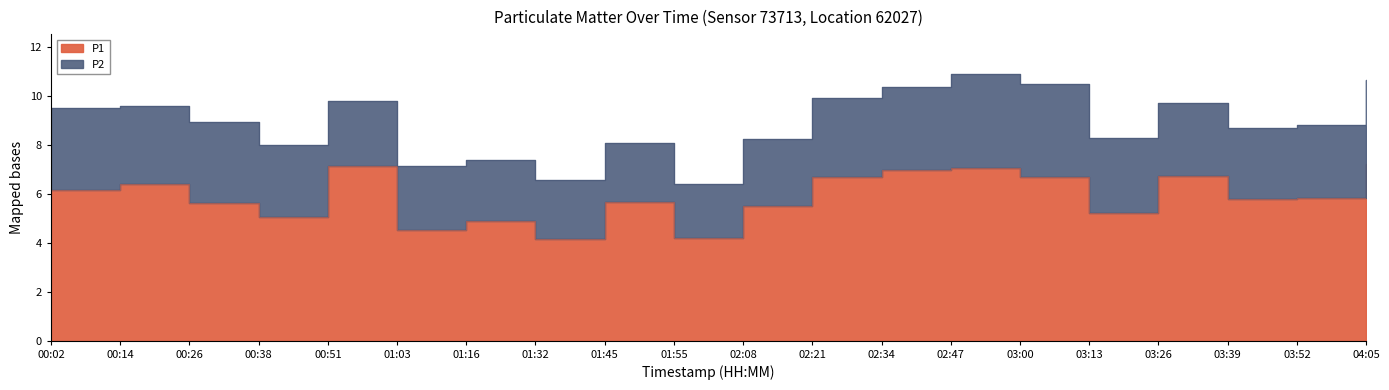

Approximately how many times larger is the value at 01:55 compared to 03:26?

0.6